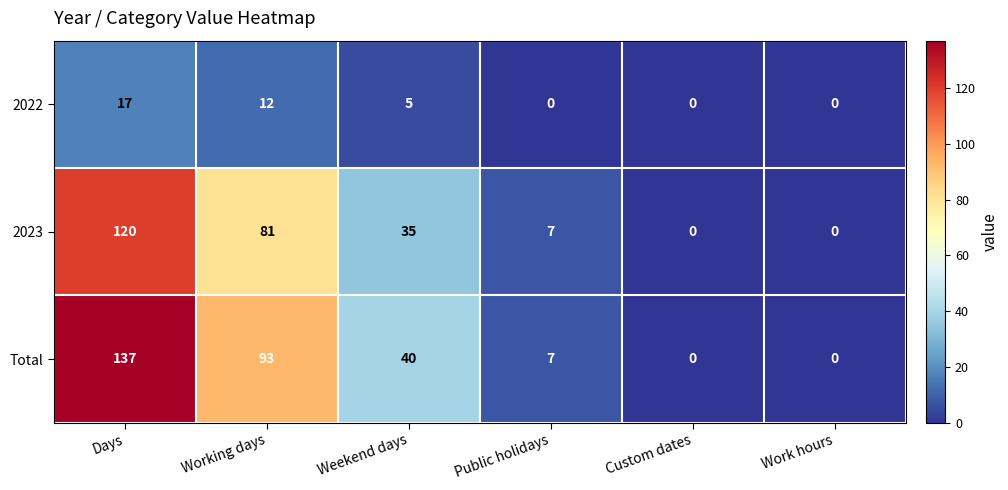

Which series changed the most between Weekend days and Custom dates?

Total